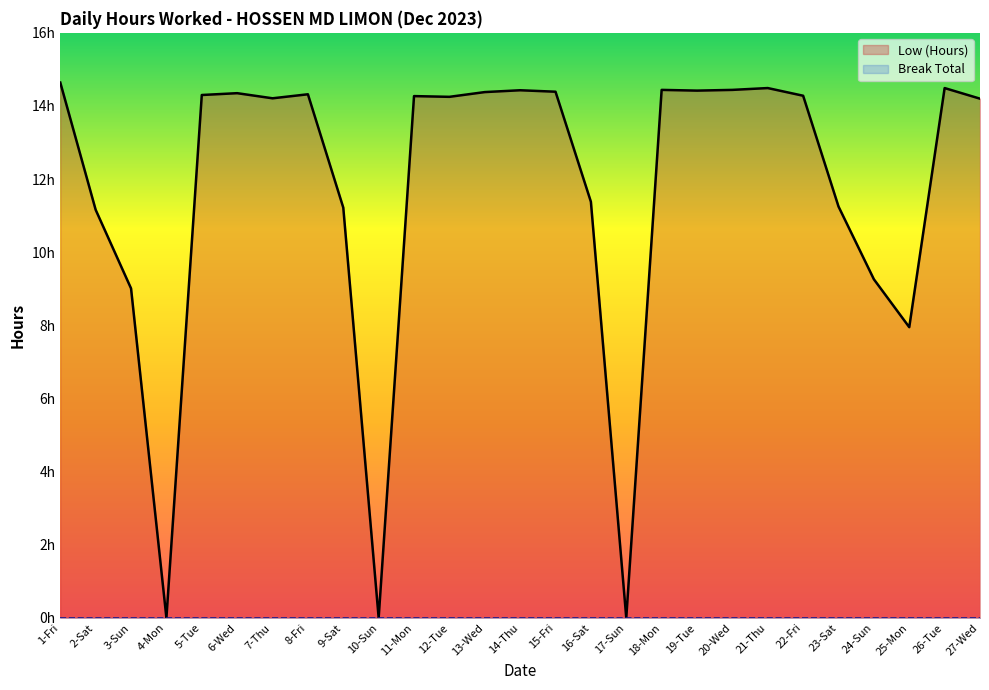

Does the chart display data point markers on the line(s)?

No